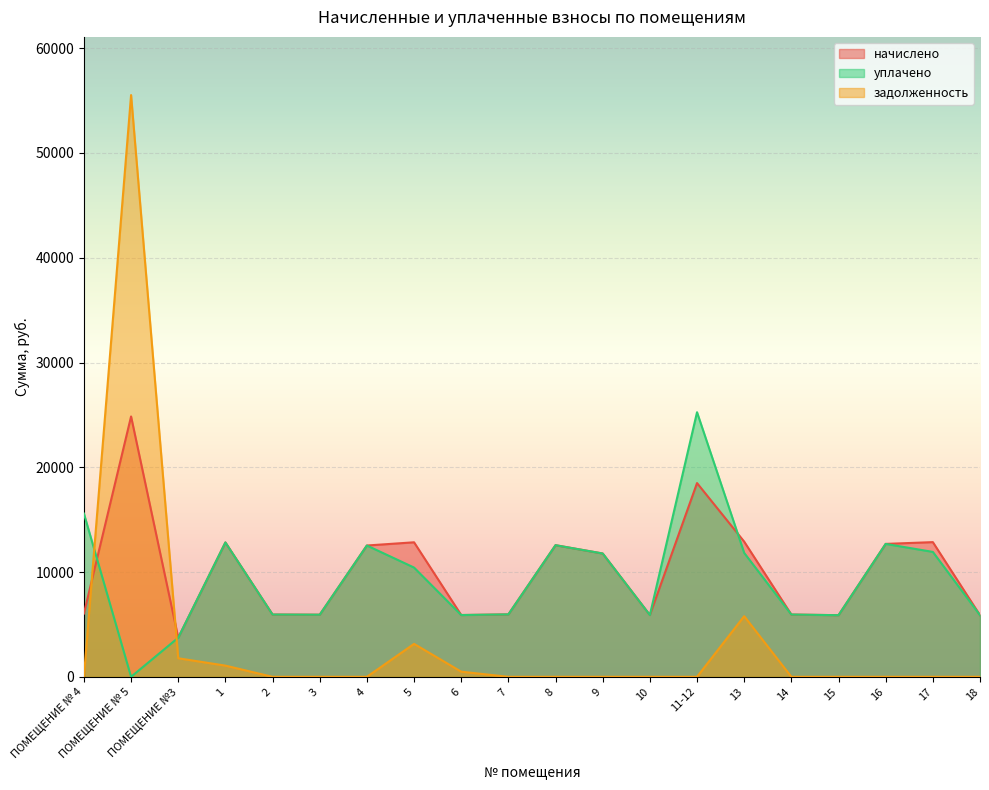

What is the label of the 5th point from the right?

14